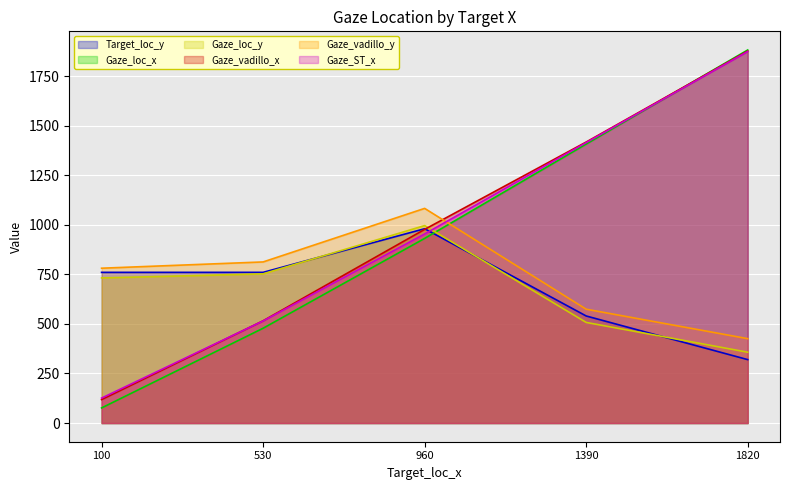

How many distinct data groups are displayed?

6